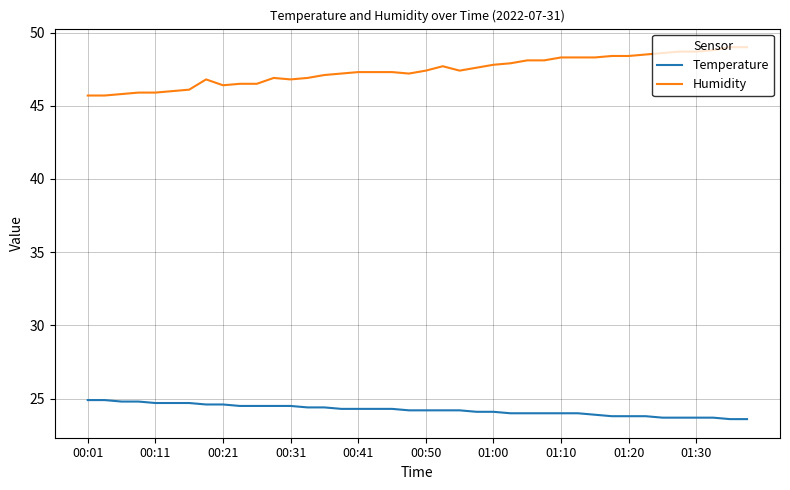

True or false: Temperature and Humidity cross at least once.

False